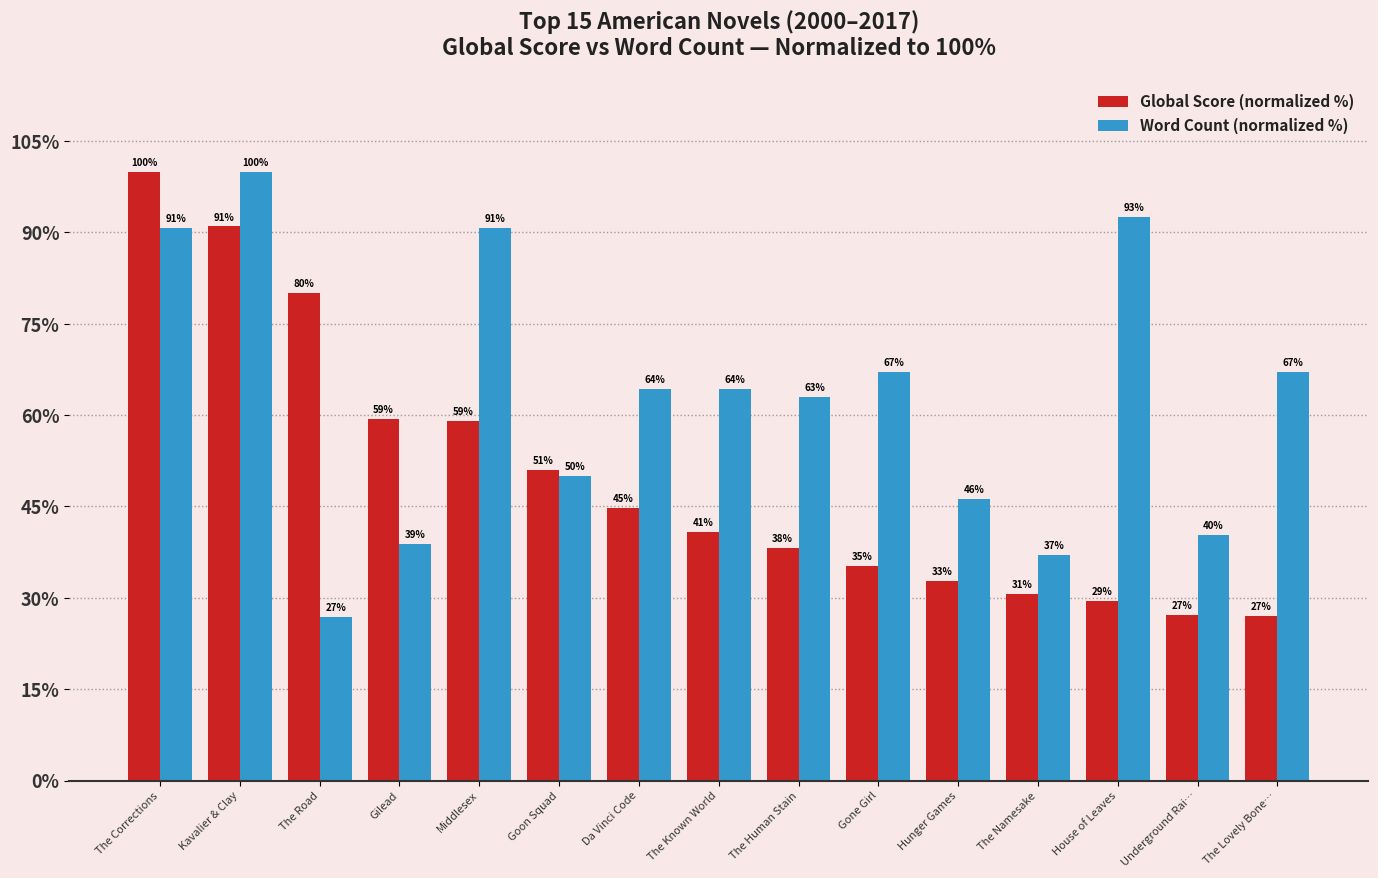

Where does the Global Score (normalized %) series first go above 40?

The Corrections